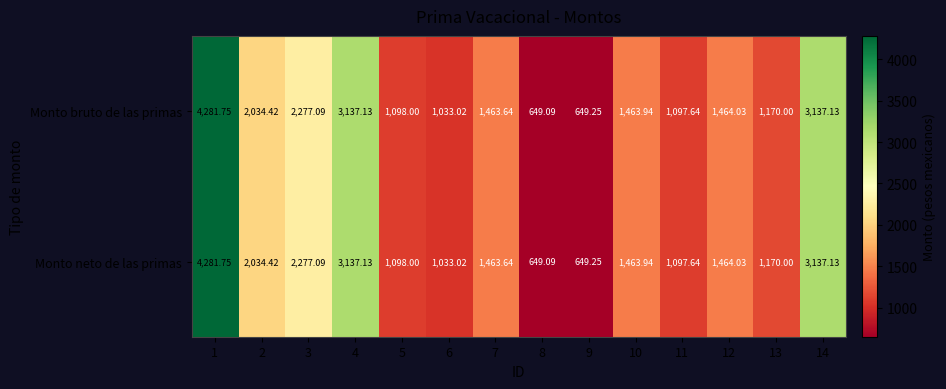

How many values in the Monto neto de las primas series exceed 1463?

8